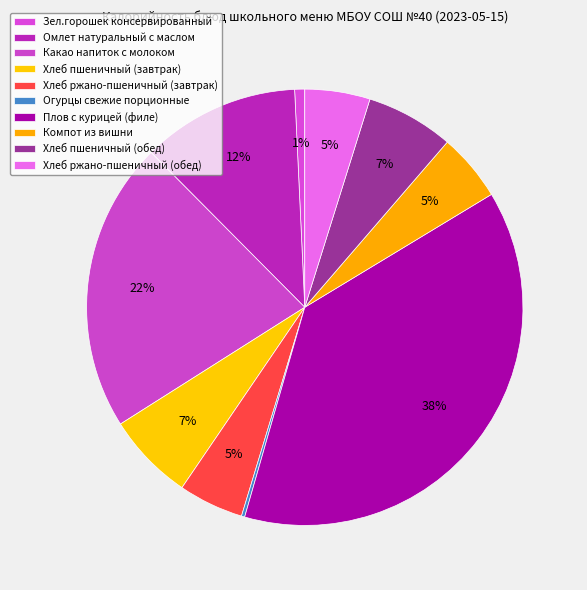

How many slices are in this pie chart?

10